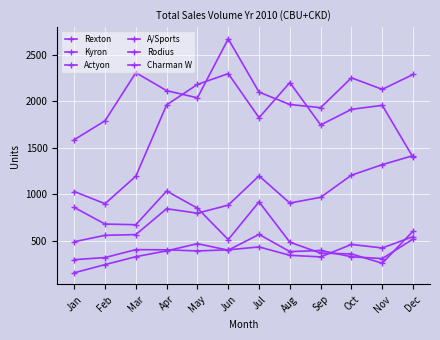

In Rexton, how many points are lower than both neighbors (excluding endpoints)?

2